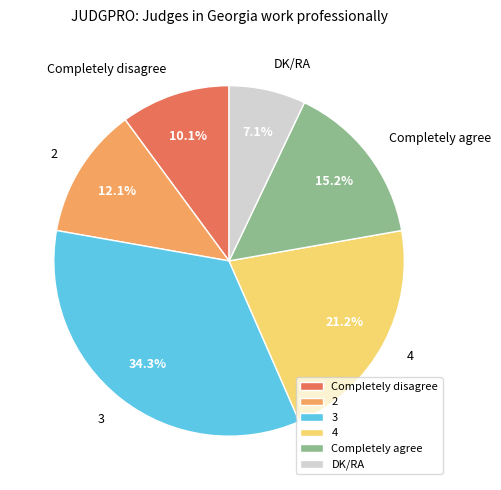

Which has a higher value, 4 or 2?

4